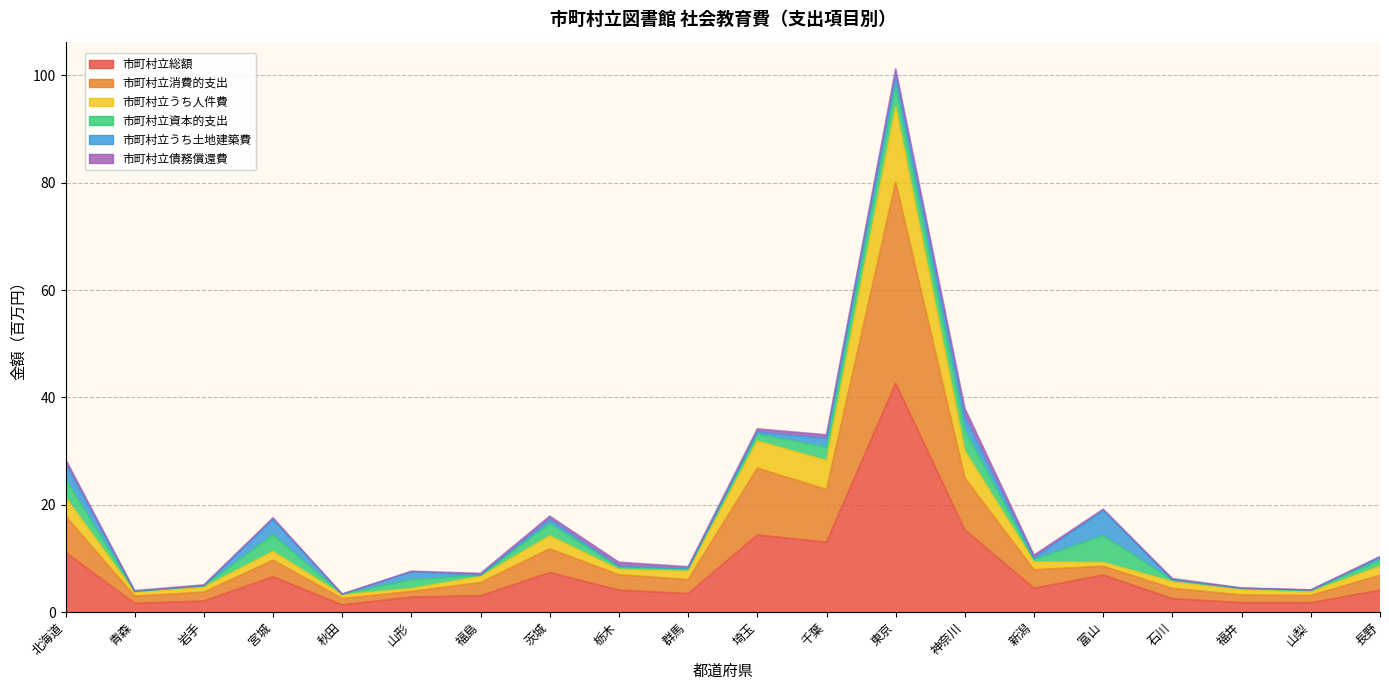

True or false: 市町村立総額 and 市町村立消費的支出 cross at least once.

False